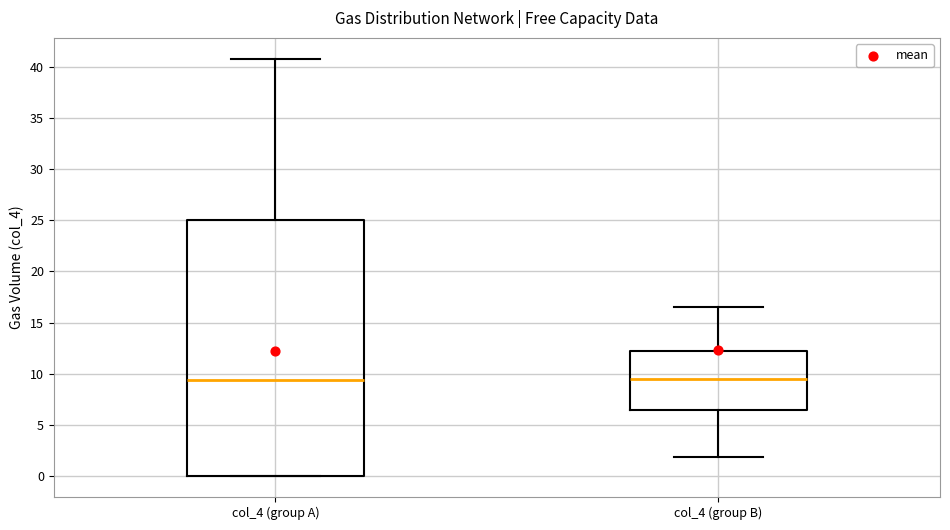

Where does the lower whisker of the box for col_4 (group B) end on the y-axis? The values are not printed on the chart, so give them approximately, as read against the axis.

2.0